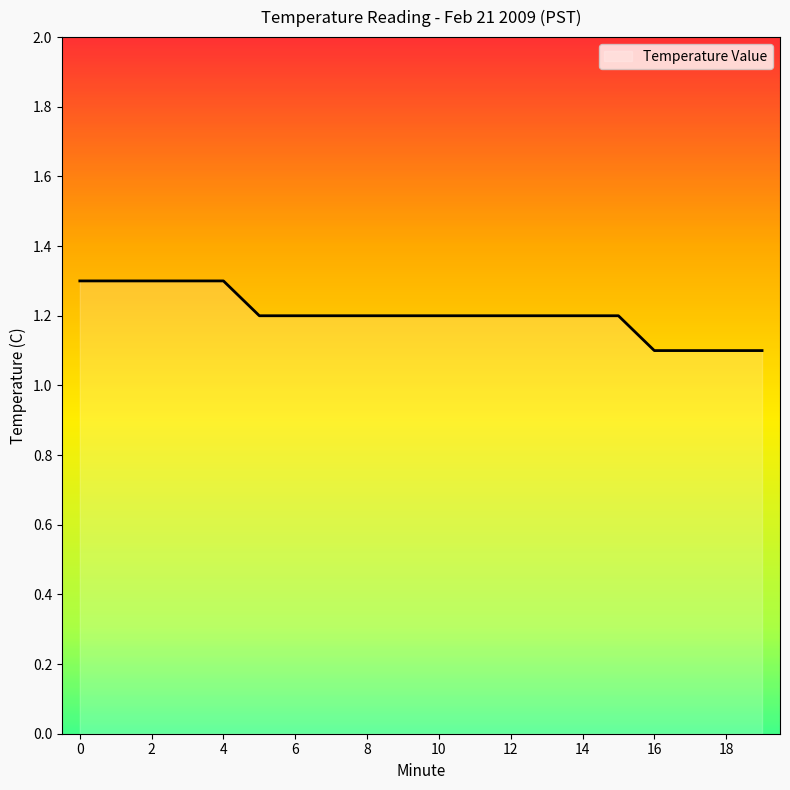

What is the smallest value displayed?

1.1